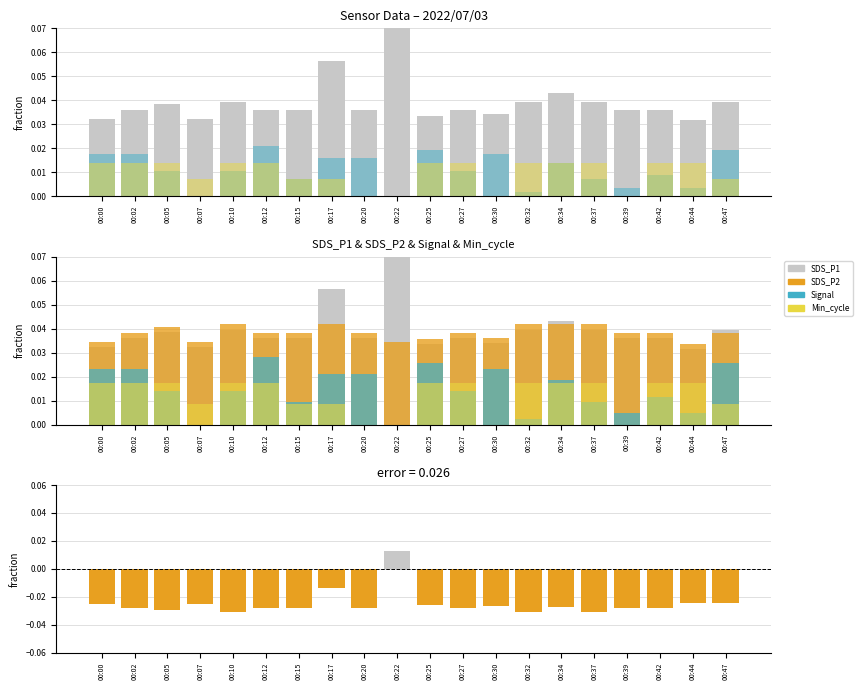

True or false: SDS_P1 has a value of 0.0 at 00:44.

True